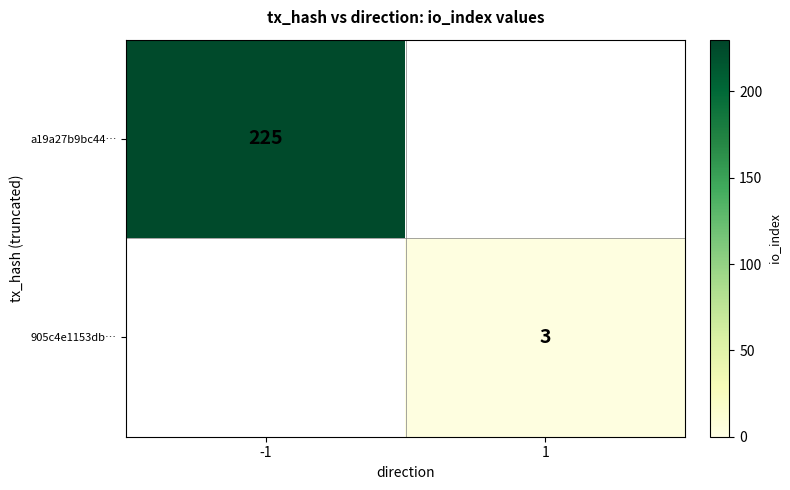

What is the spread (max minus min) of values at -1?

225